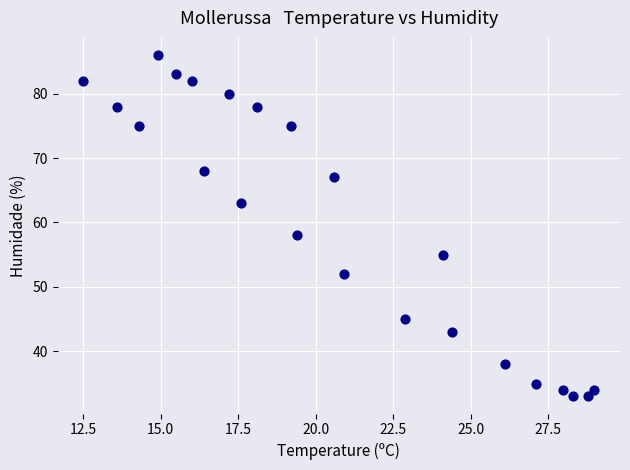

What Y value in the scatter plot is closest to 59?

58